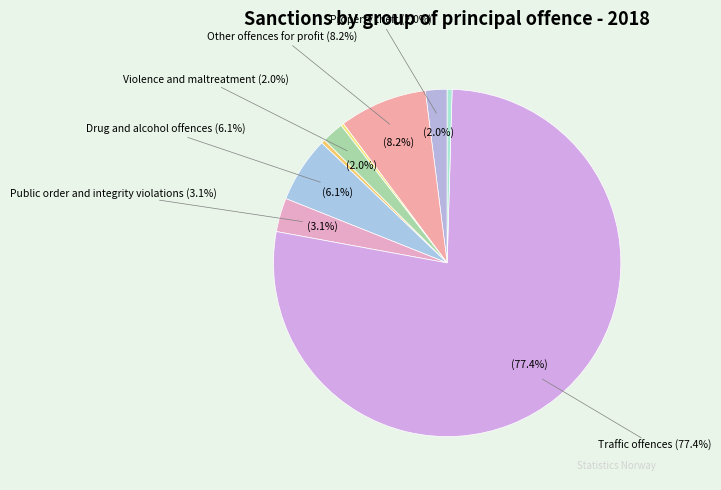

To the nearest percent, what percentage of the pie is Other offences for profit?

8%